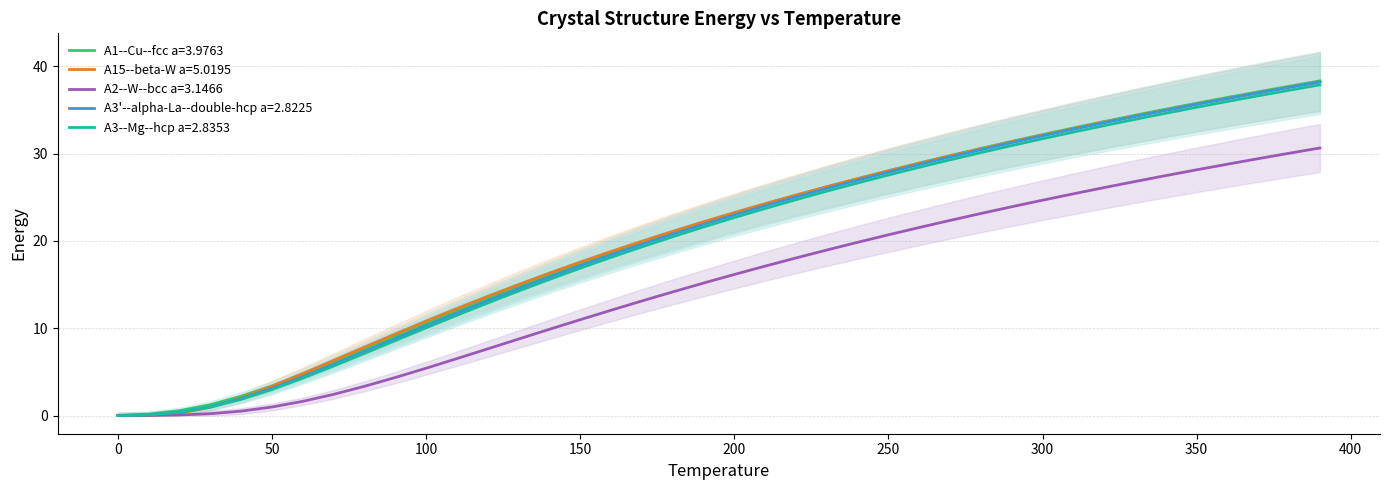

Which series has the largest range (max minus min)?

A1--Cu--fcc a=3.9763